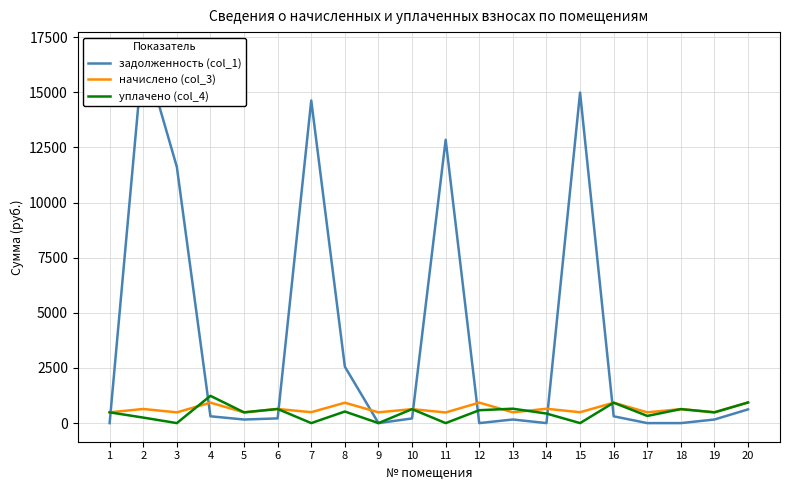

At which category does задолженность (col_1) reach its first local peak?

2